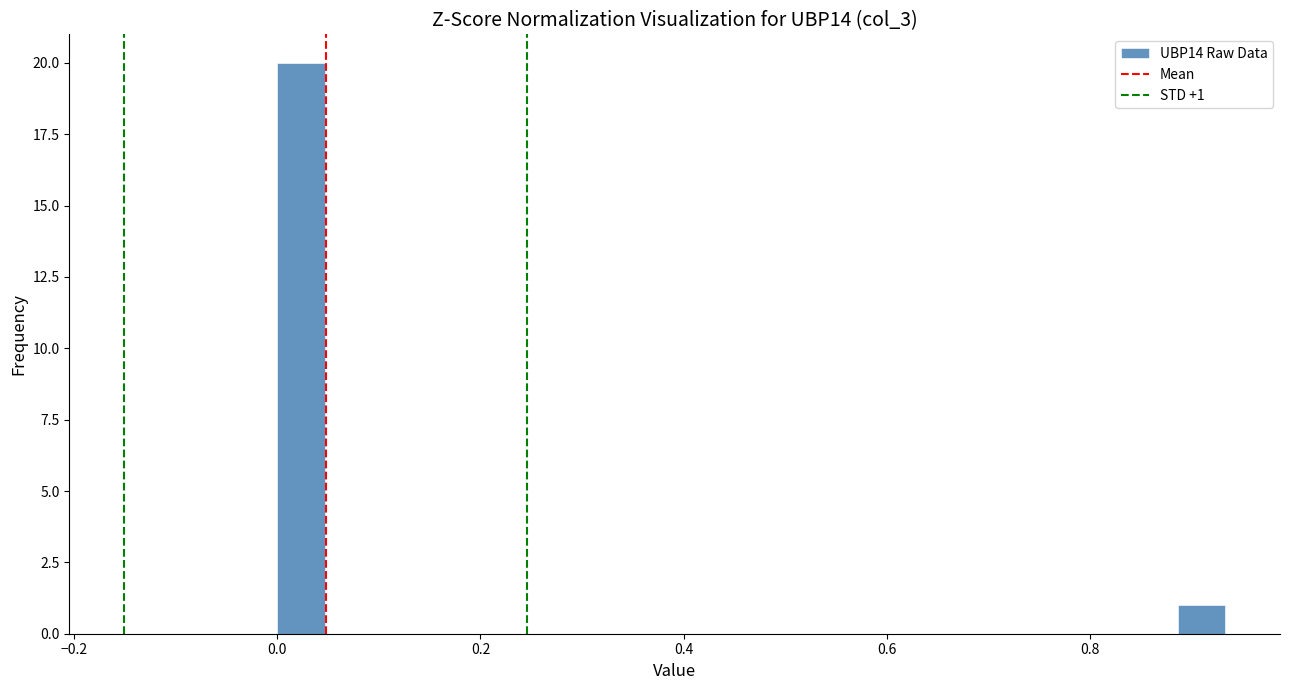

Read against the x-axis, roughly where is the centre of the tallest bar?

0.02